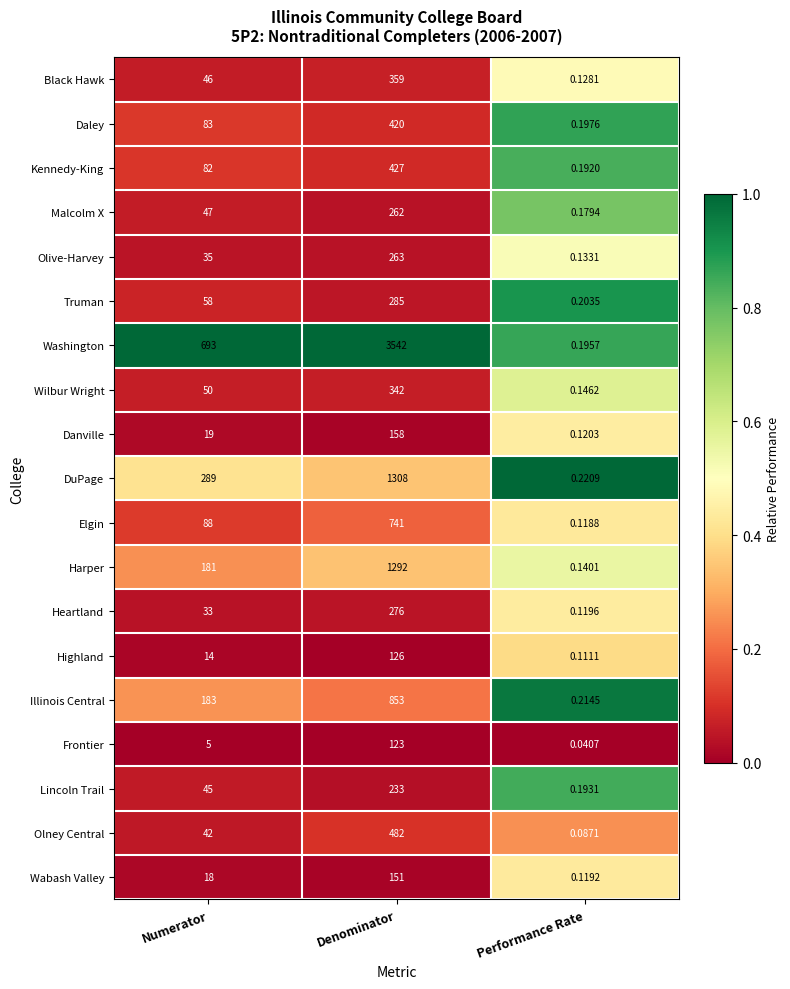

At which label does DuPage reach its peak?

Denominator